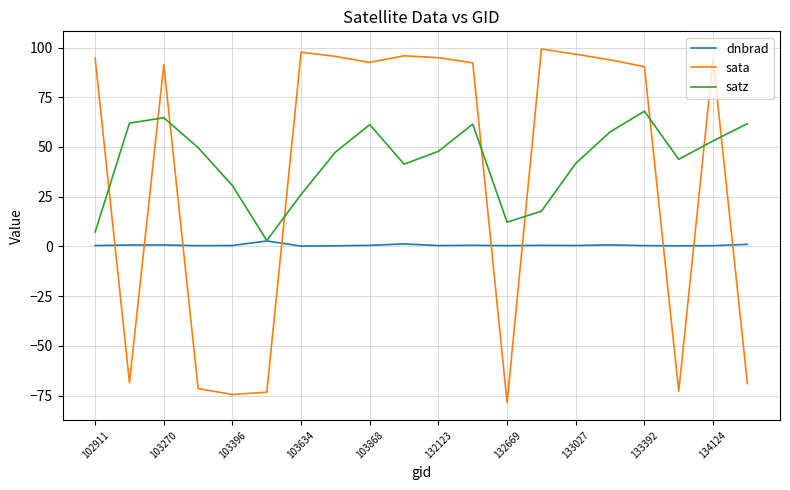

Rank the series by their maximum value, from lowest to highest.

dnbrad, satz, sata